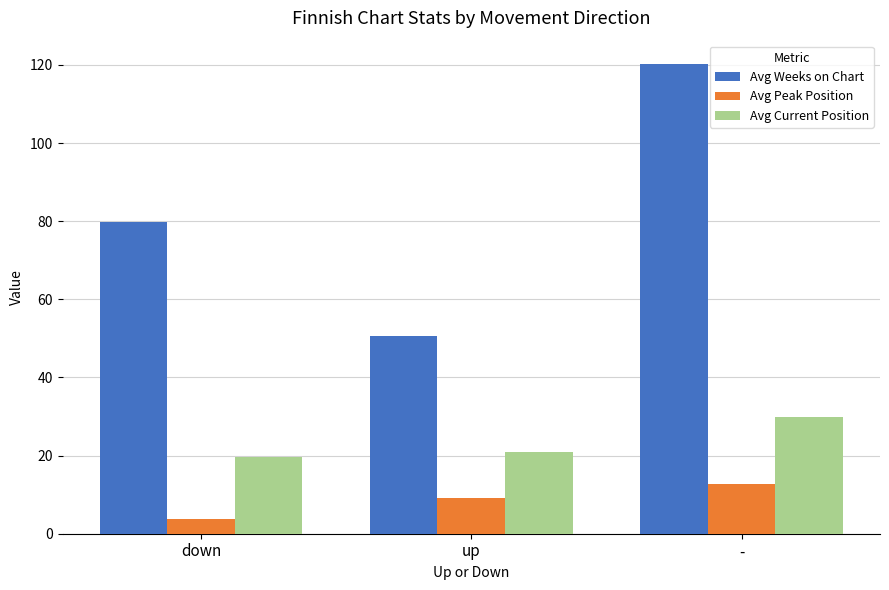

Reading left to right, list all the values displayed in this chart.

Avg Weeks on Chart: down=79.8	up=50.5	-=120.2
Avg Peak Position: down=3.8	up=9.2	-=12.6
Avg Current Position: down=19.6	up=20.8	-=29.8